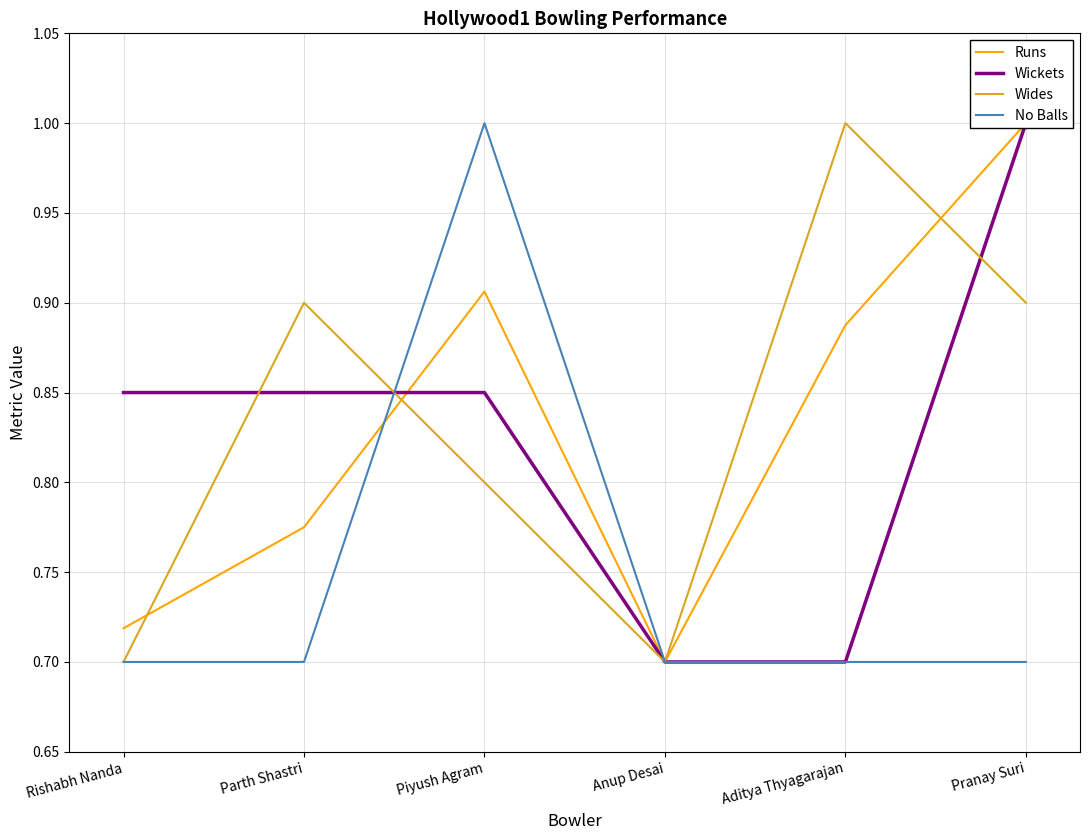

In Wides, how many points are lower than both neighbors (excluding endpoints)?

1